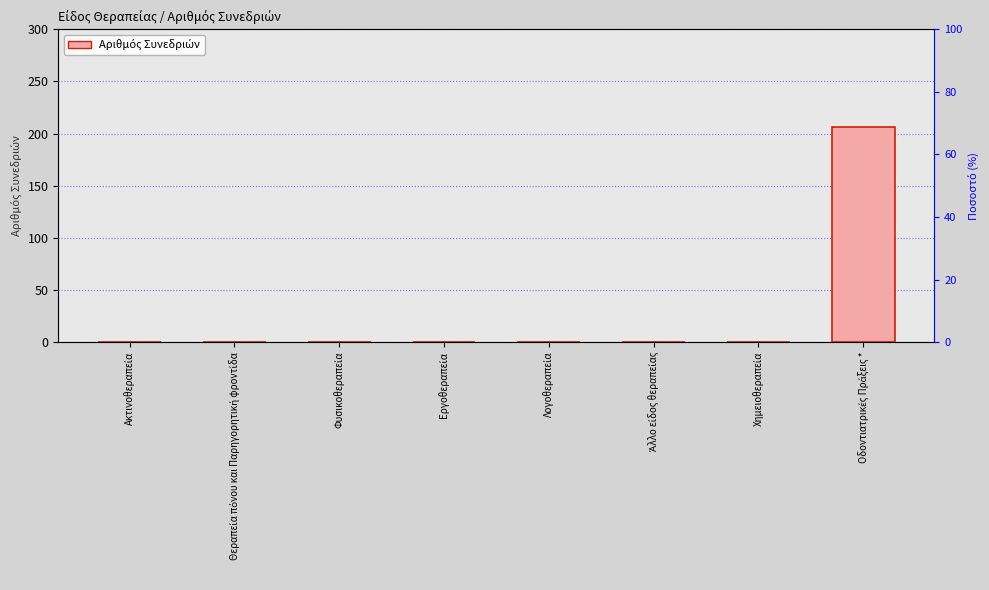

What position from the right is Φυσικοθεραπεία?

6